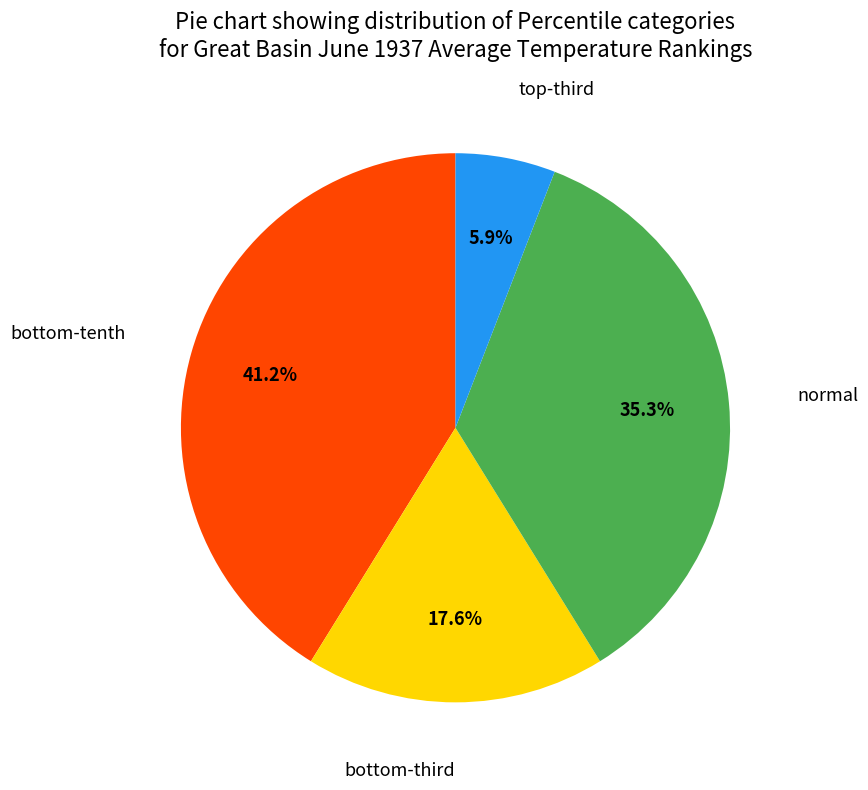

Is there any slice that represents more than half of the pie?

No